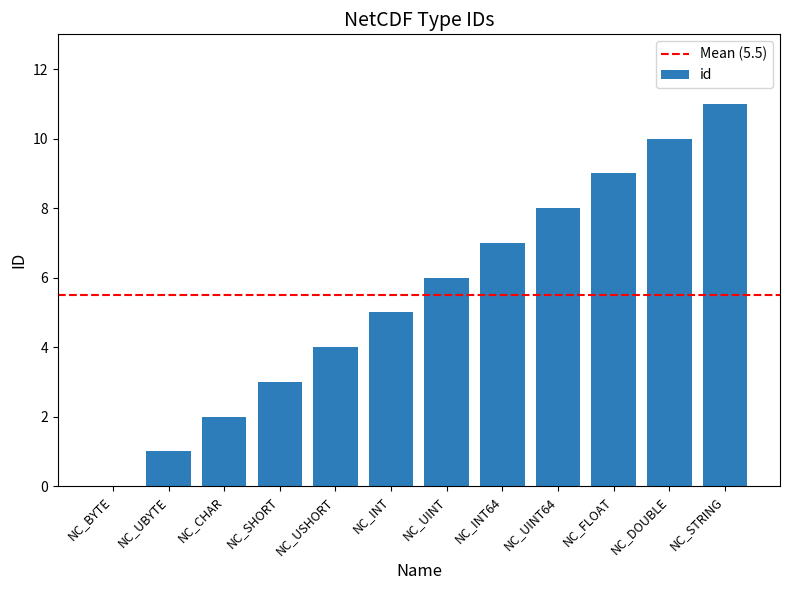

True or false: the data shows 2 at NC_CHAR.

True